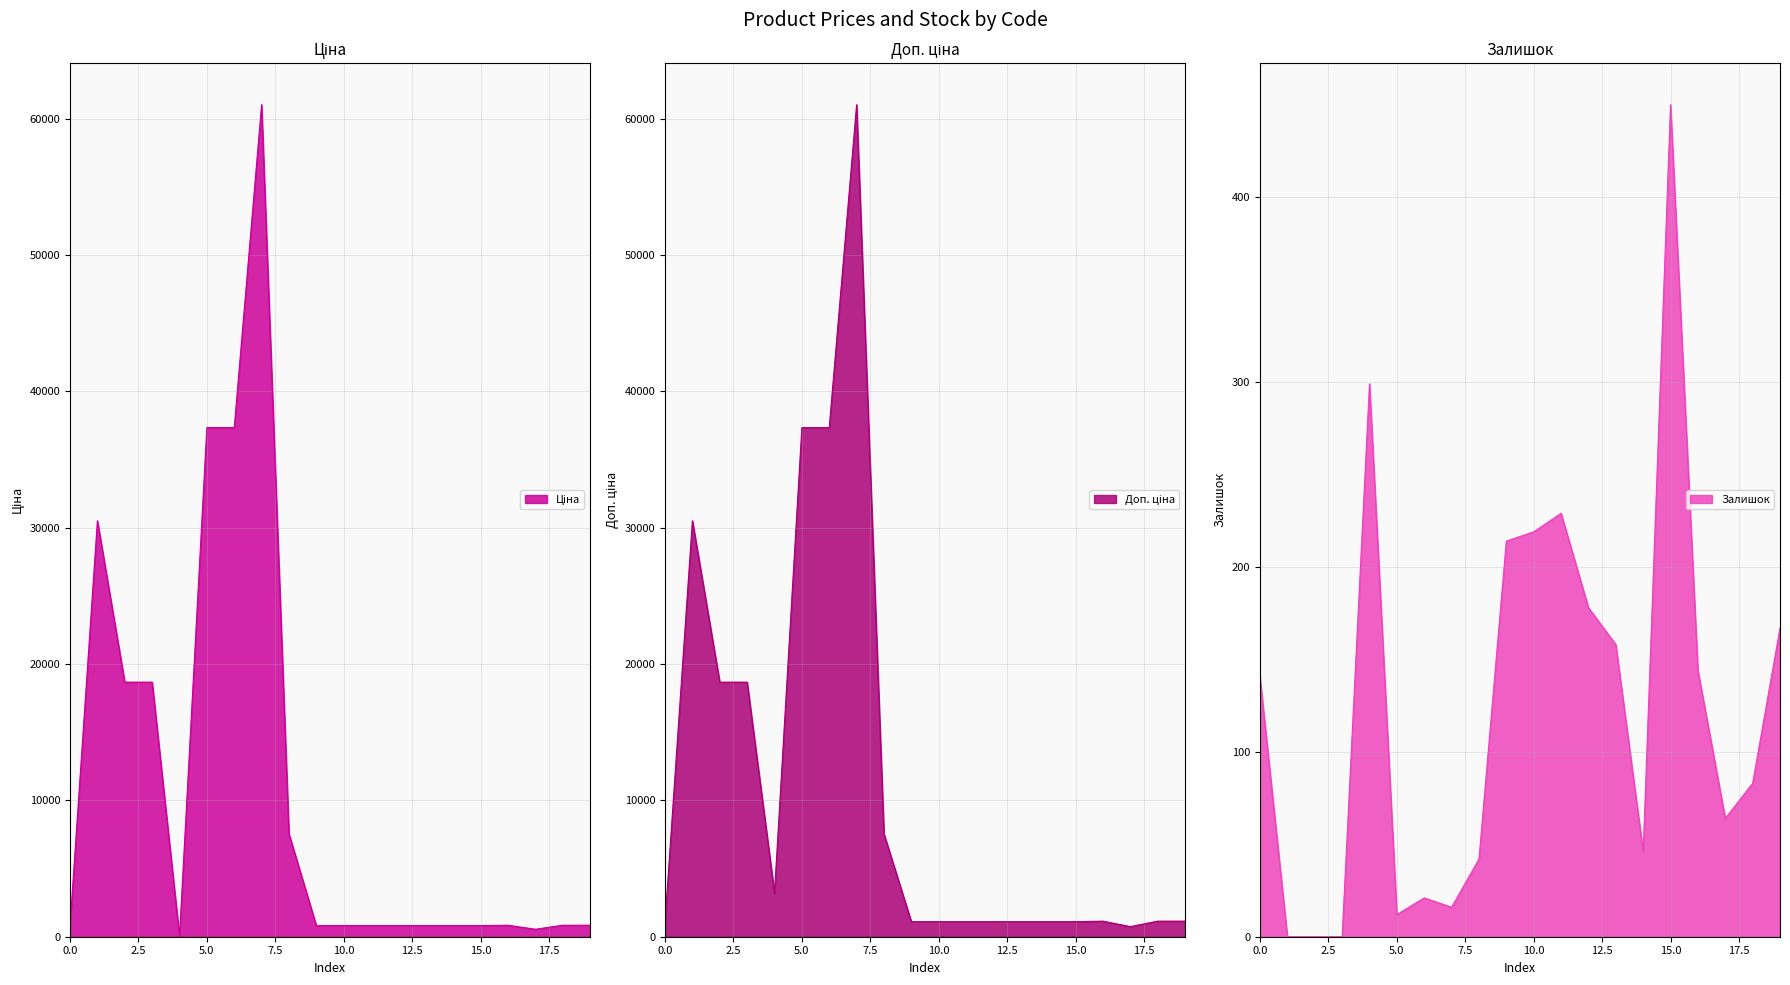

The value of Залишок at 15.0 is 450. True or false?

True